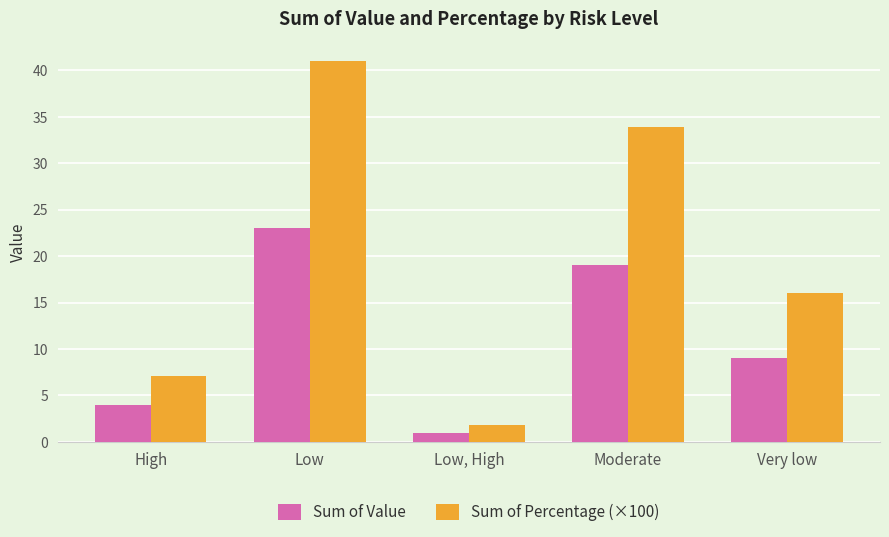

Reading right to left, extract all data points from this chart.

Sum of Value: 9.0	19.0	1.0	23.0	4.0
Sum of Percentage (×100): 16.1	33.9	1.8	41.1	7.1